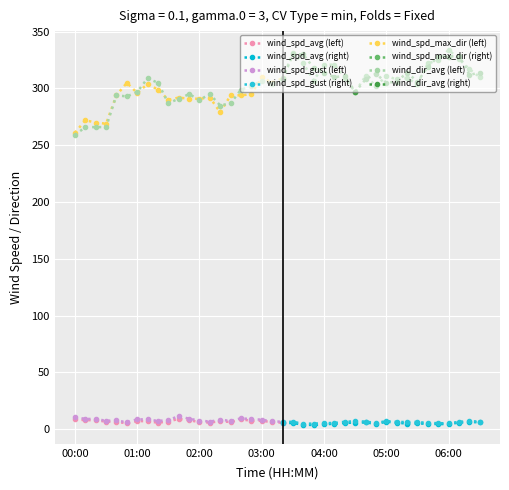

True or false: wind_dir_avg and wind_spd_gust intersect in this chart.

False